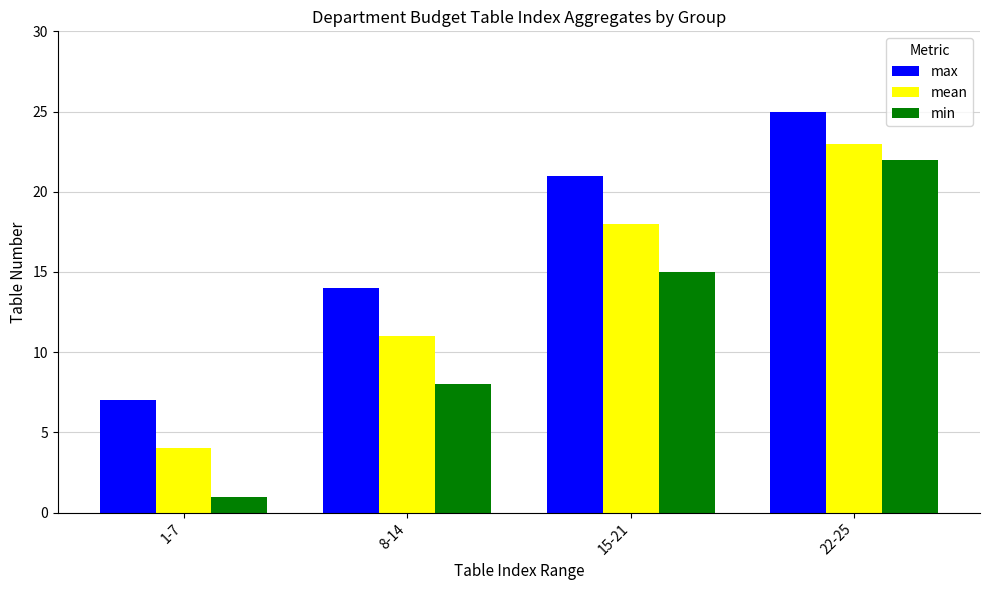

What is the label of the 3rd bar from the left?

15-21